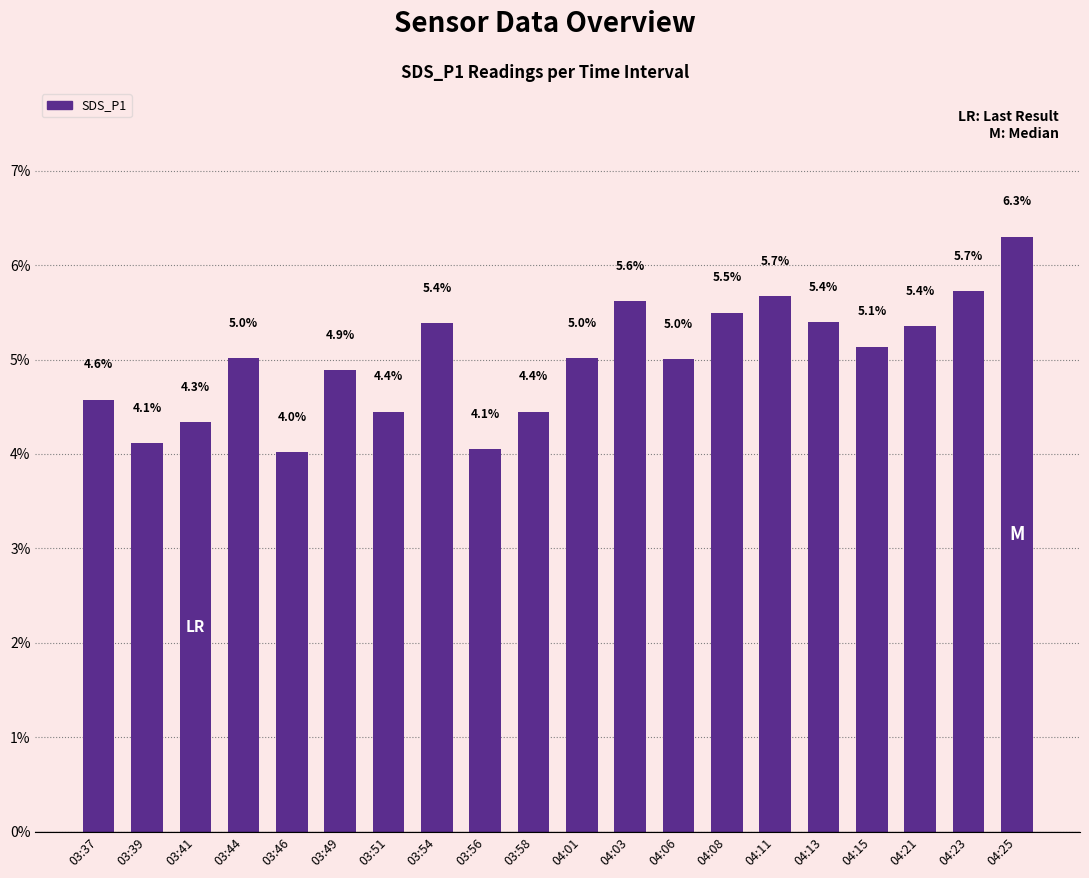

What is the value of the 14th bar from the left?

5.5